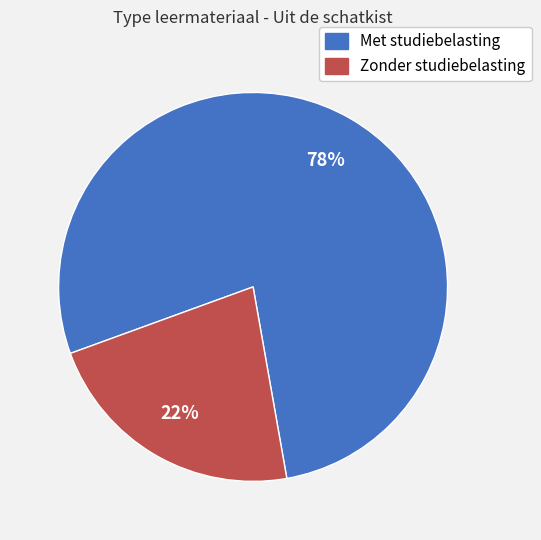

To the nearest percent, what is the average slice percentage?

50%